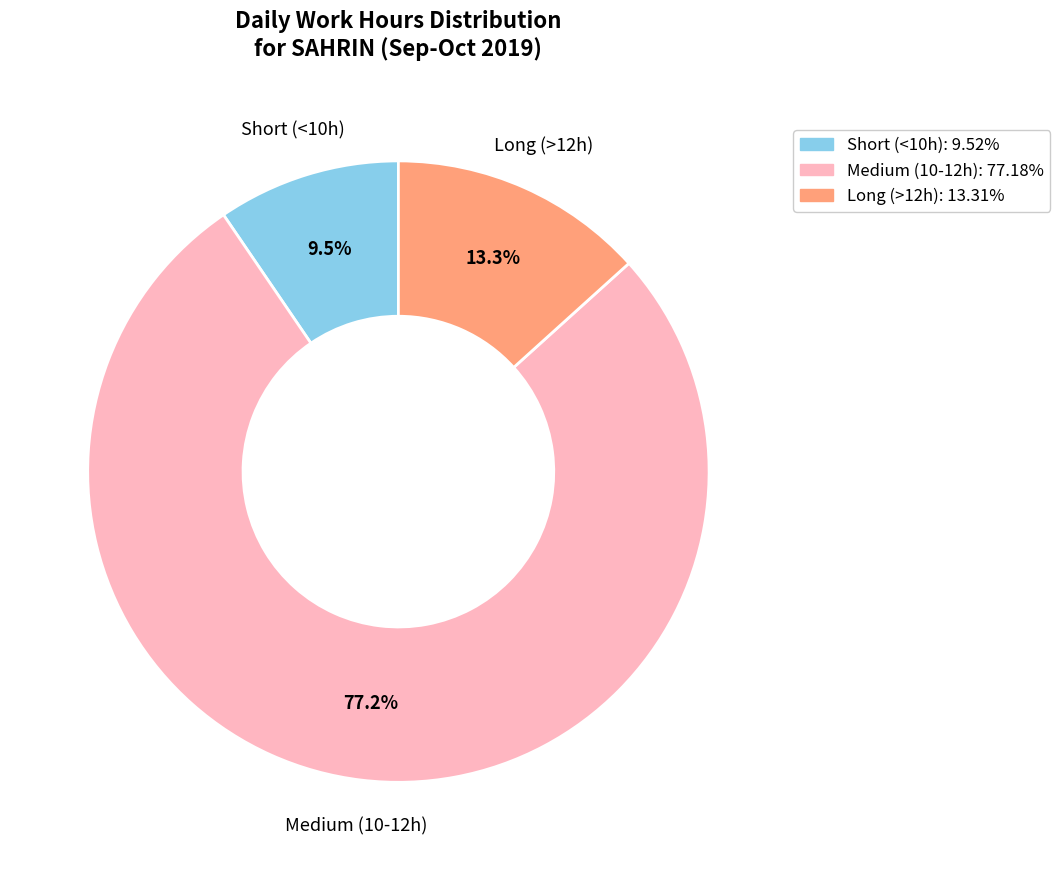

Which slice is the largest?

Medium (10-12h)